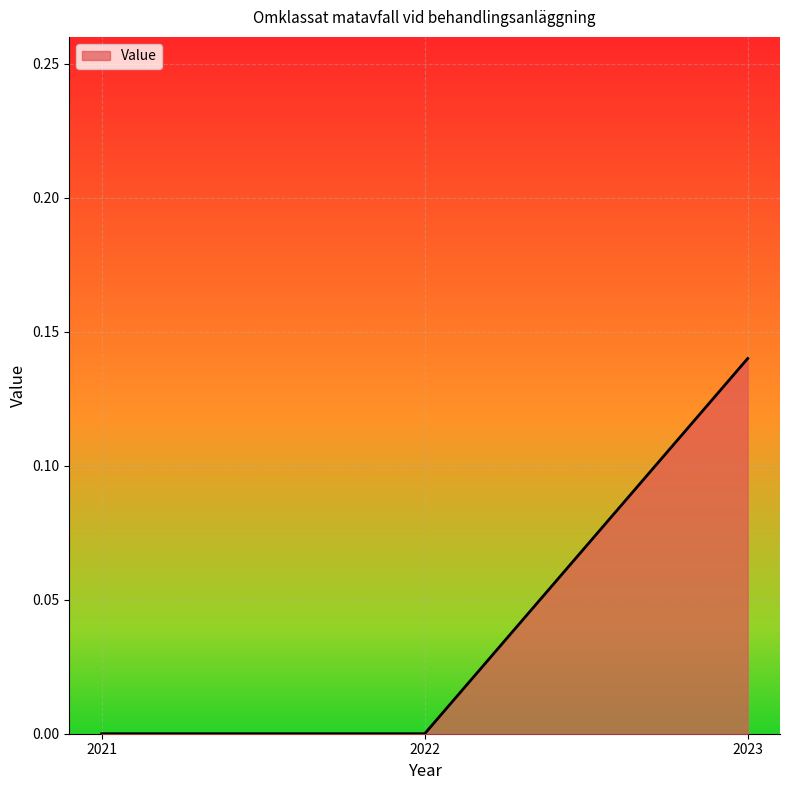

Which has a higher value, 2023 or 2021?

2023